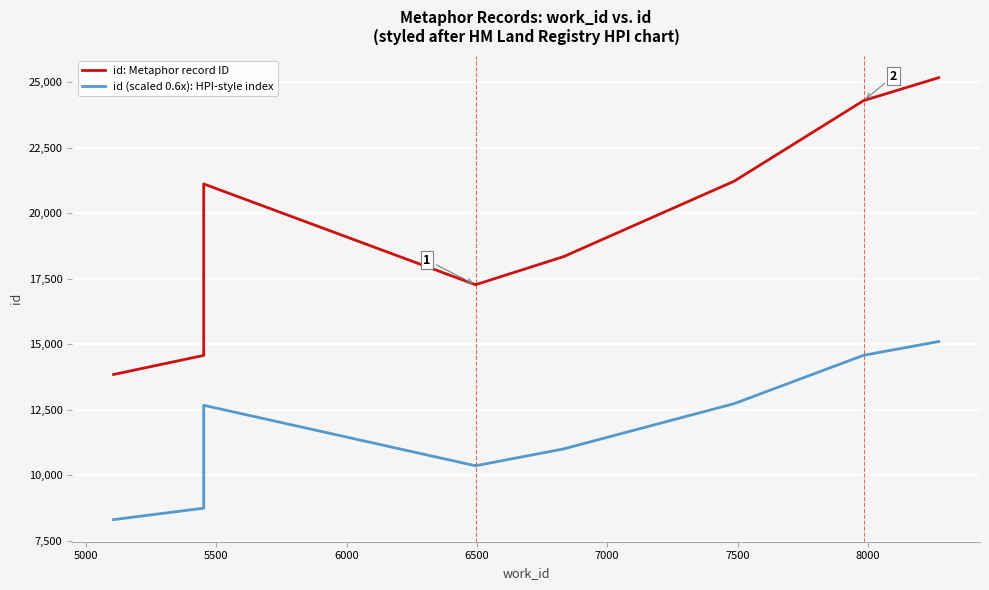

What are all the series names shown in the legend?

id: Metaphor record ID, id (scaled 0.6x): HPI-style index